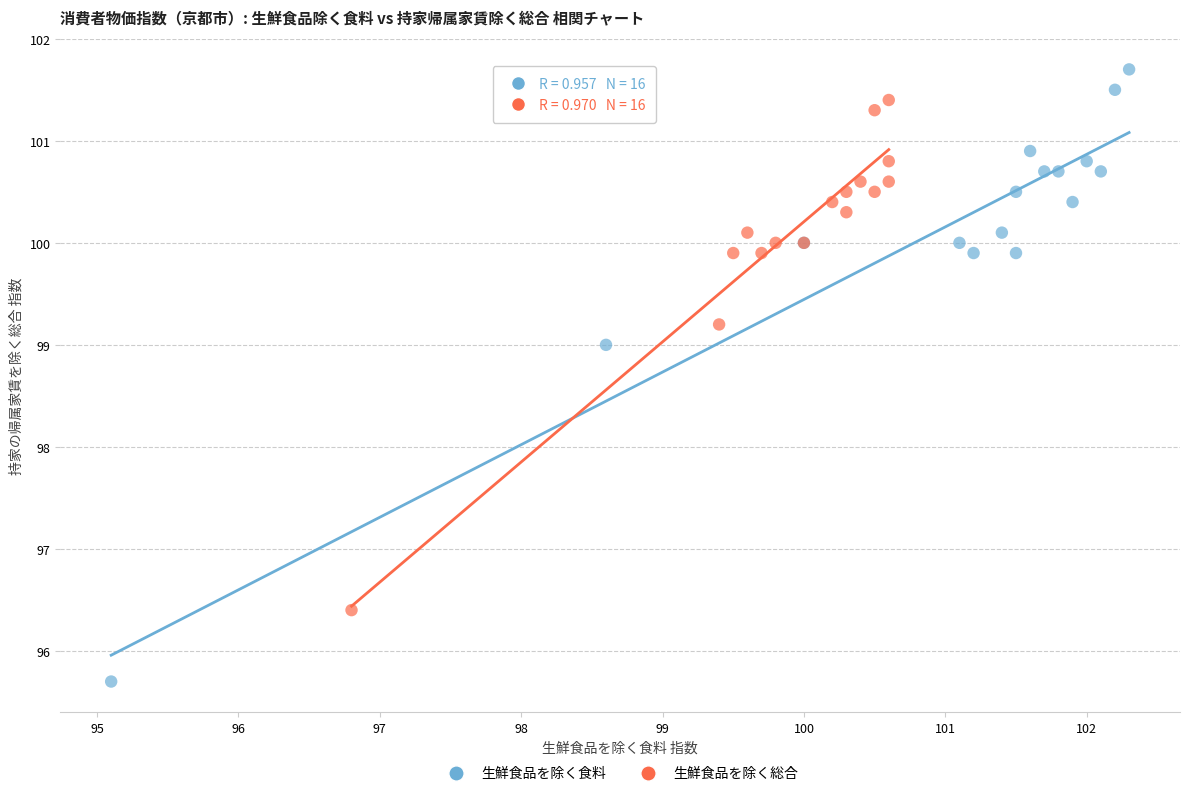

Which series reaches the maximum Y coordinate?

生鮮食品を除く食料